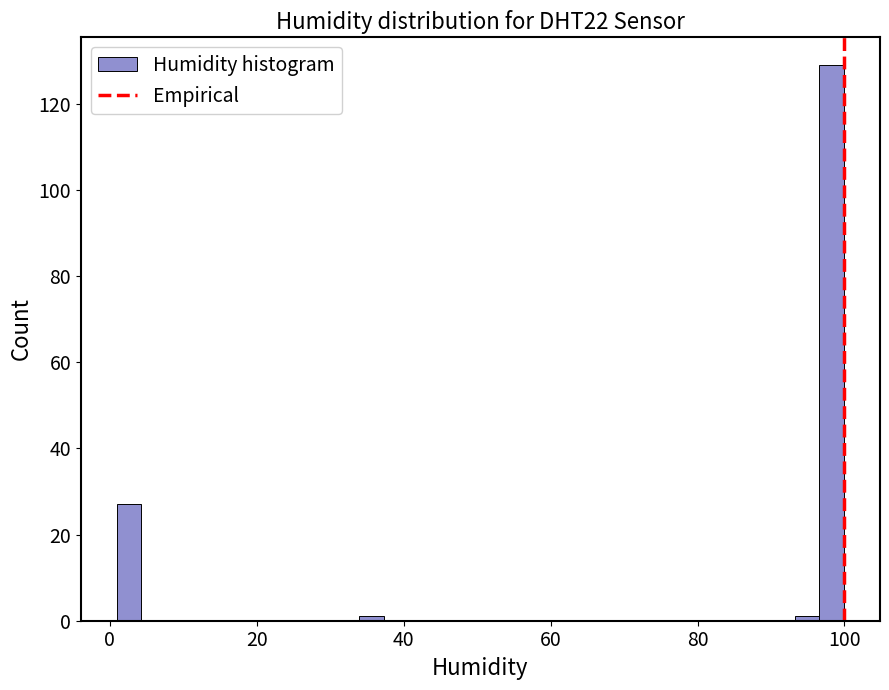

Read against the x-axis, roughly where is the centre of the tallest bar?

98